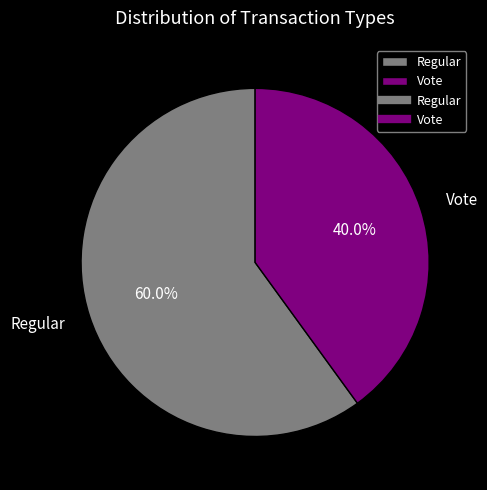

The Vote slice represents 52% of the pie. True or false?

False